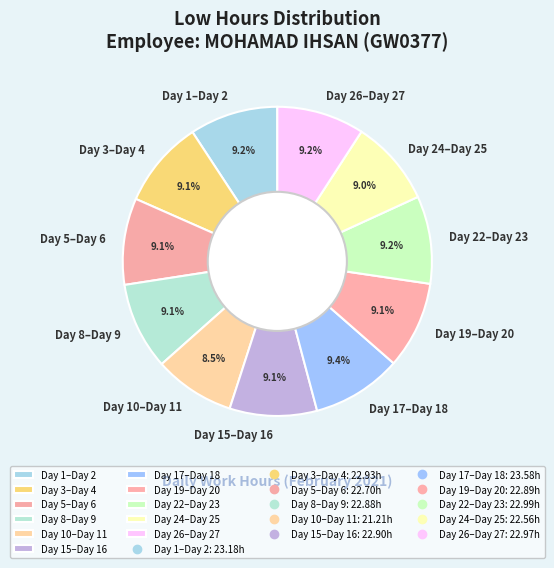

What is the smallest slice in the pie chart?

Day 10–Day 11